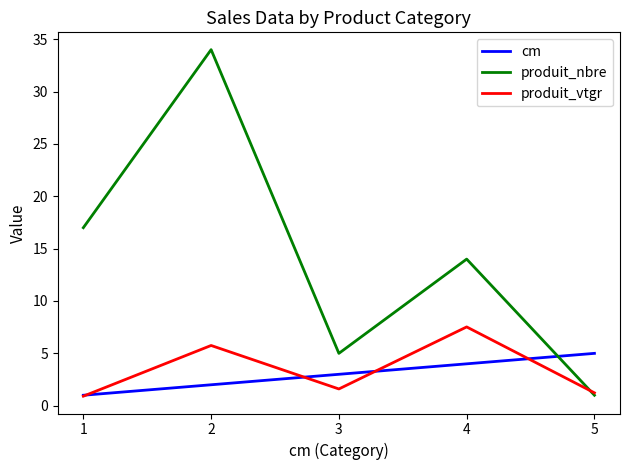

What is the spread (max minus min) of values at 3?

3.4